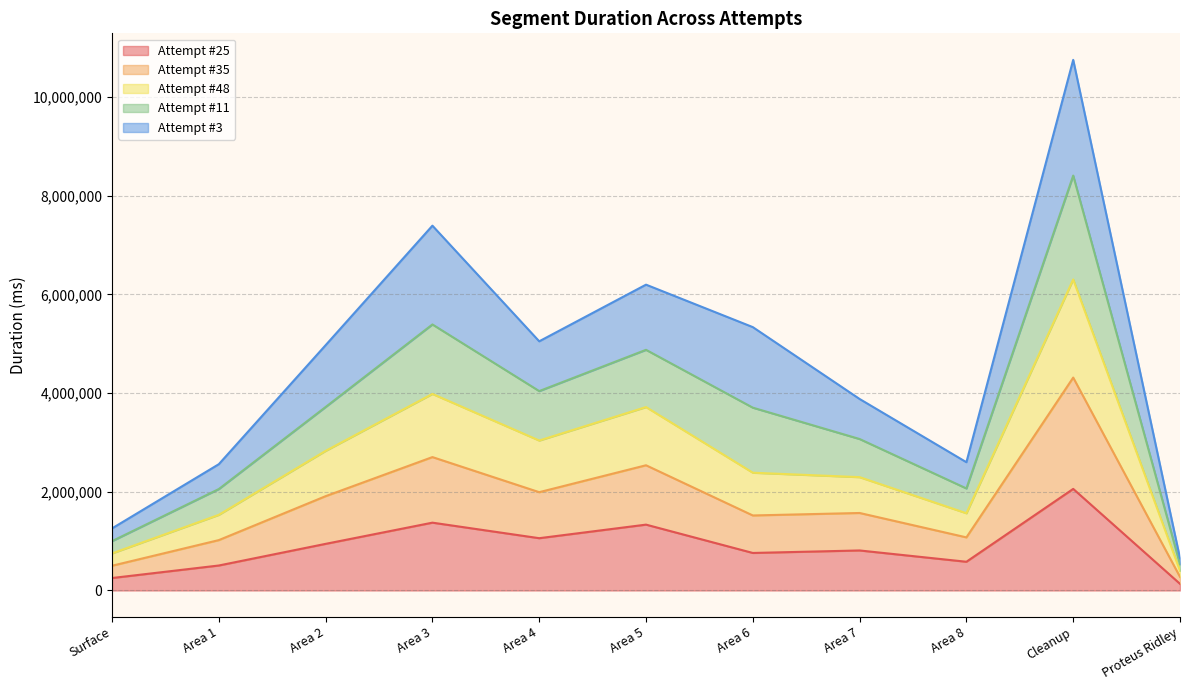

What is the total value across all series at Area 7?

3881505.0